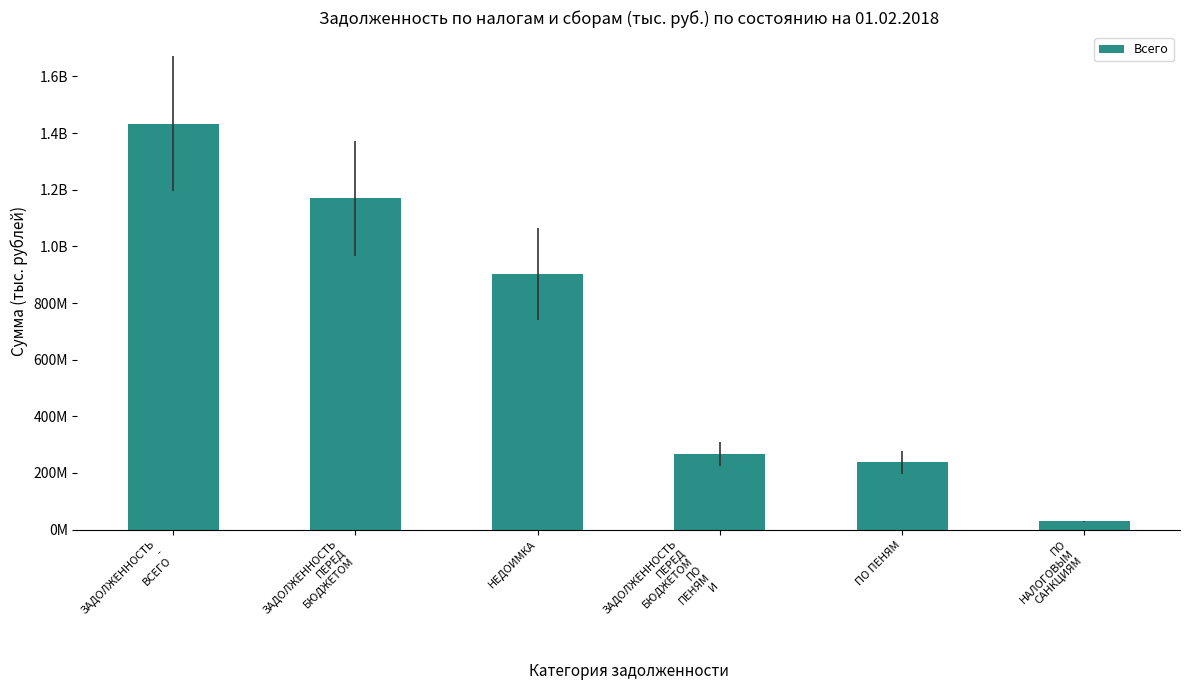

Does the chart contain any negative values?

No